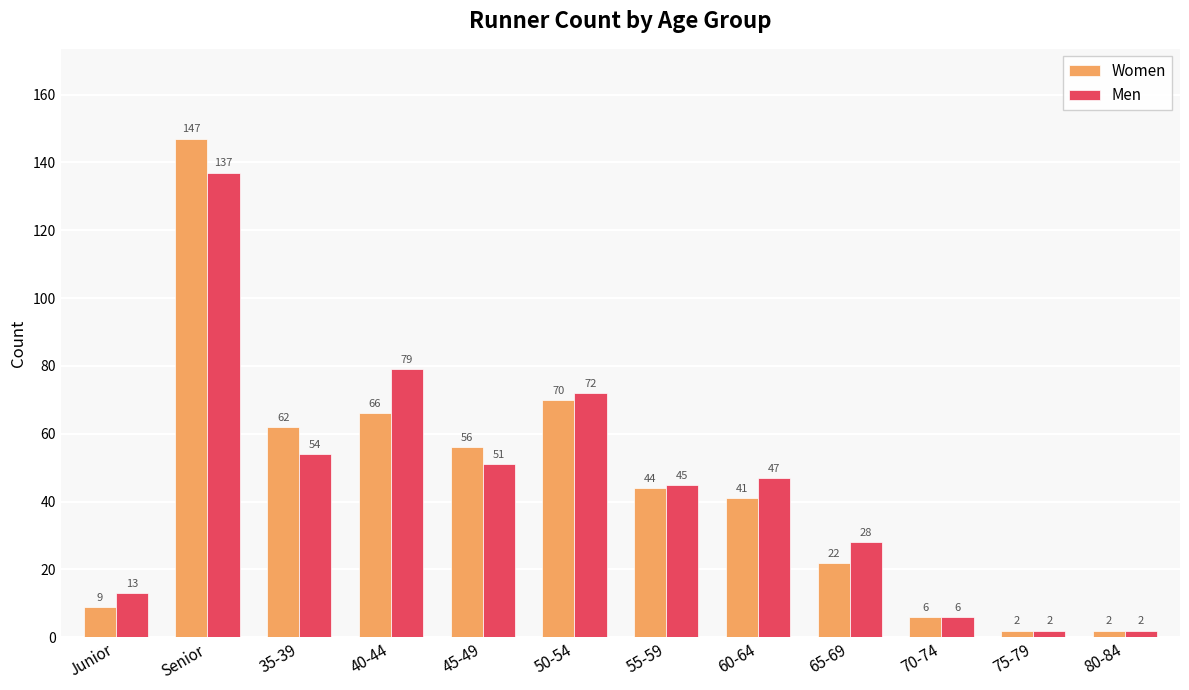

What is the total value across all series at 55-59?

89